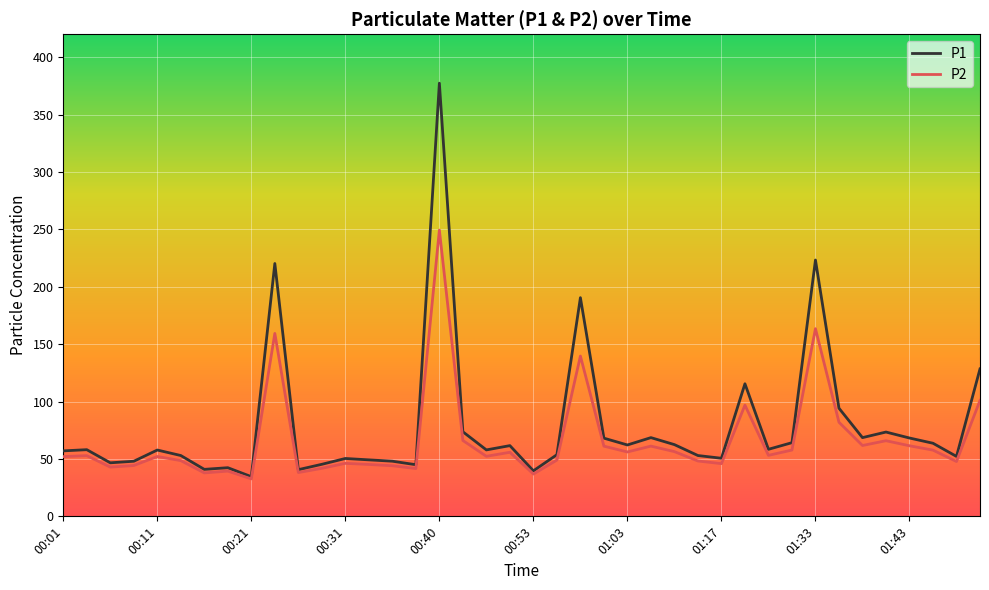

Which series has the widest spread of values?

P1